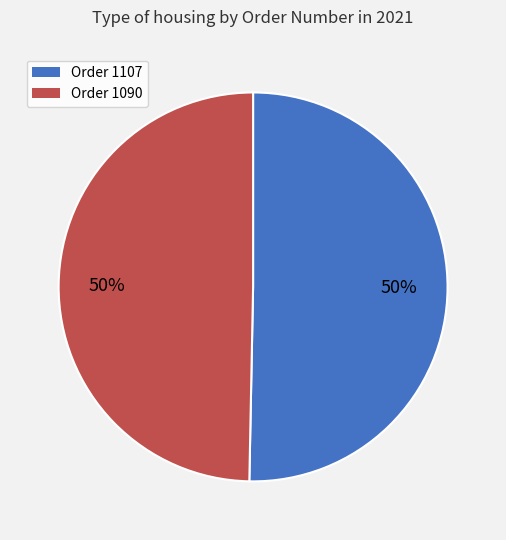

To the nearest percent, what percentage of the pie is Order 1090?

50%